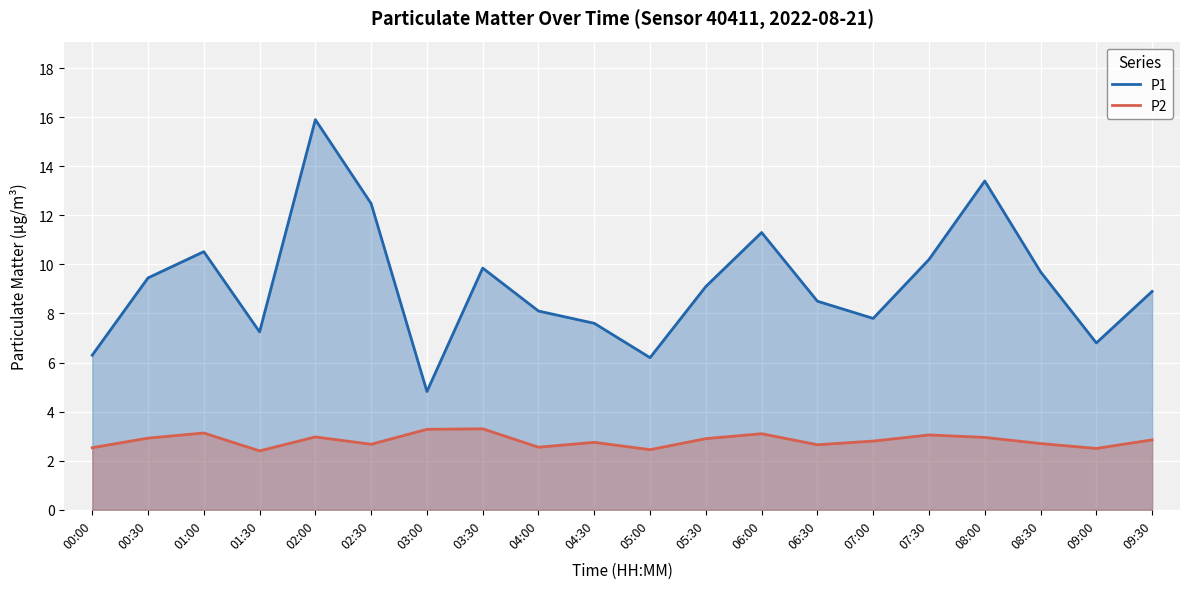

True or false: P2 and P1 cross at least once.

False